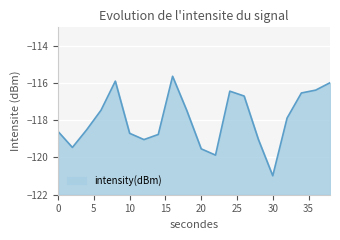

Does the chart display data point markers on the line(s)?

No